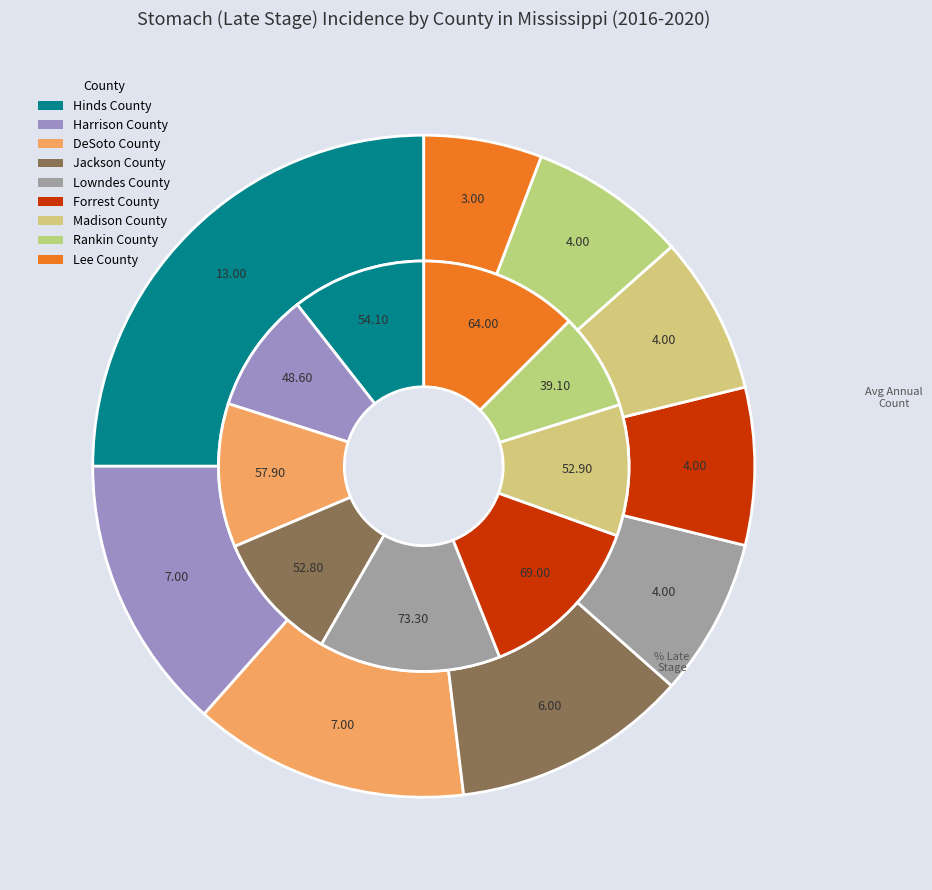

Which series has the largest range (max minus min)?

Percent of Cases with Late Stage